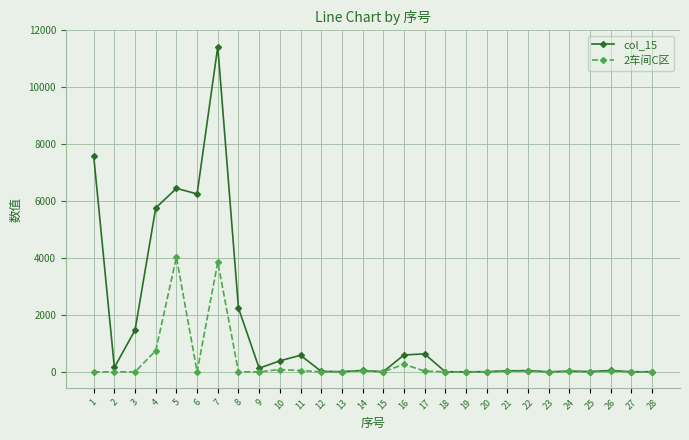

Does the chart have visible grid lines?

Yes